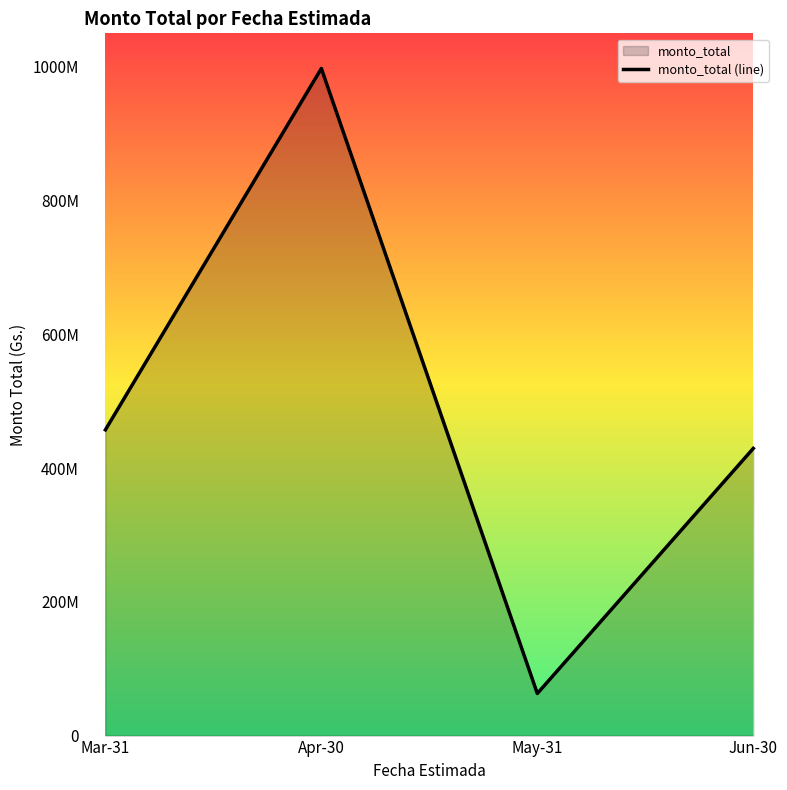

Where is the data nearest to the value 530195773?

Mar-31